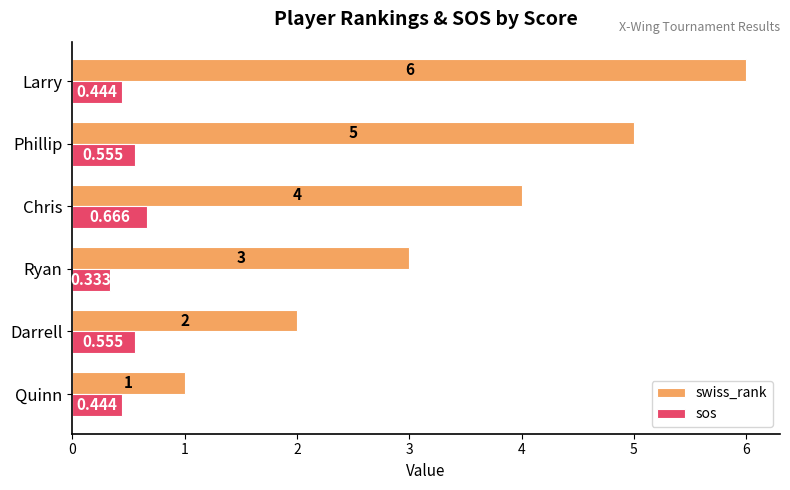

Which series changed the most between Quinn and Chris?

swiss_rank